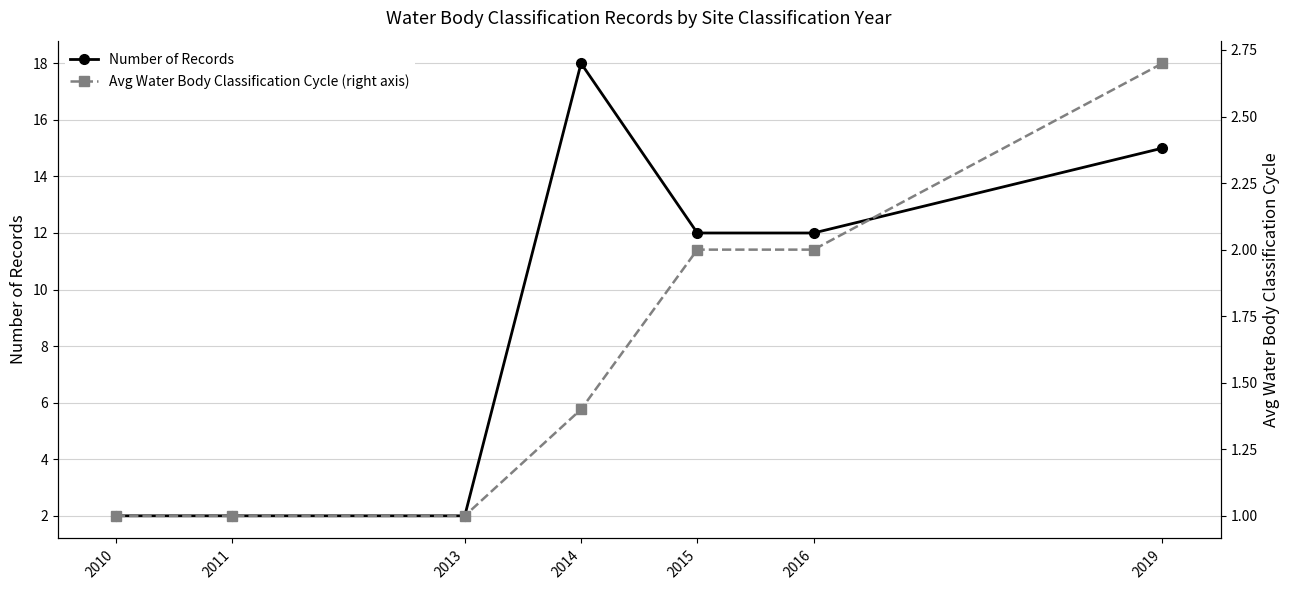

What is the value of the Avg Water Body Classification Cycle (right axis) point at the 4th from the left?

1.4